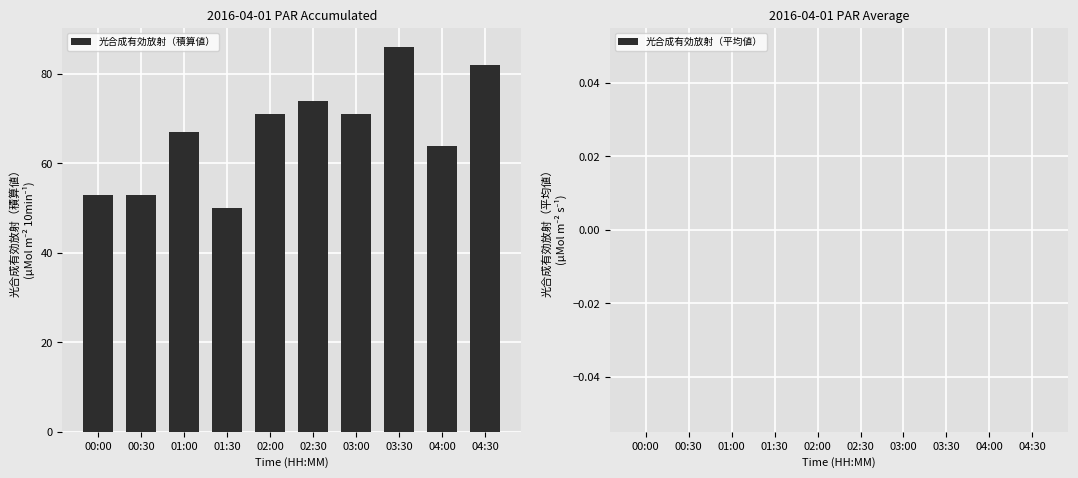

What is the ratio of the value at 00:30 to the value at 01:00?

0.8